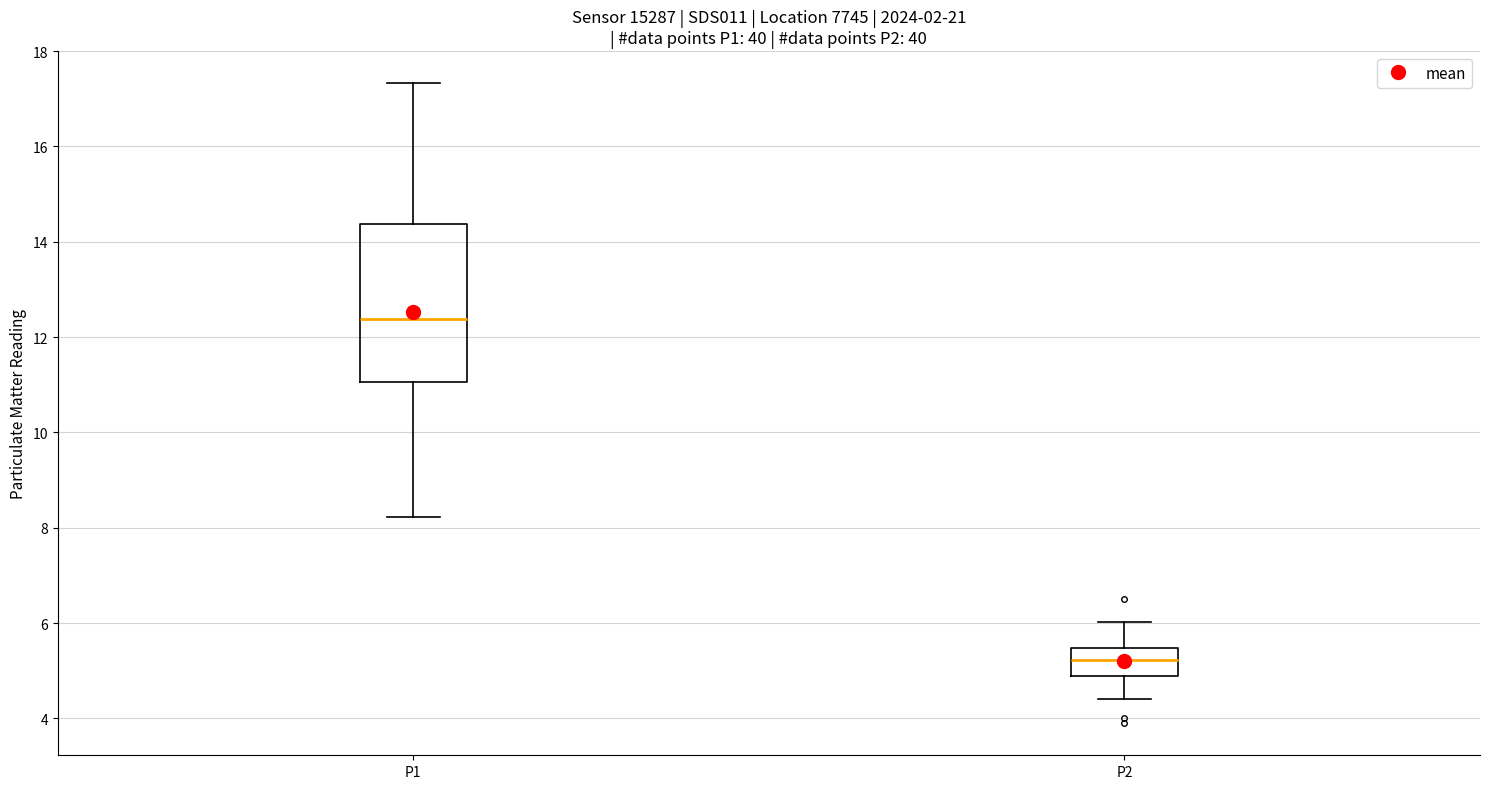

Reading left to right, read every box against the y-axis: the position of its median line, the range the box covers, and the ends of its whiskers. The values are not printed on the chart, so give them approximately, as read against the axis.

P1: median 12.4, box 11.0 to 14.4, whiskers 8.2 to 17.4
P2: median 5.2, box 4.8 to 5.4, whiskers 4.4 to 6.0